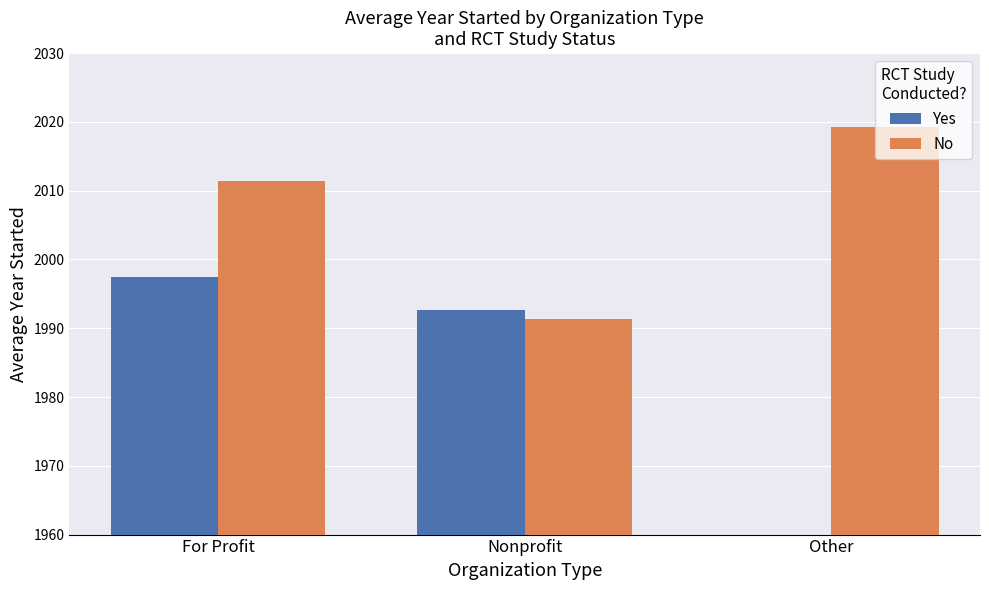

Does the chart contain any negative values?

No